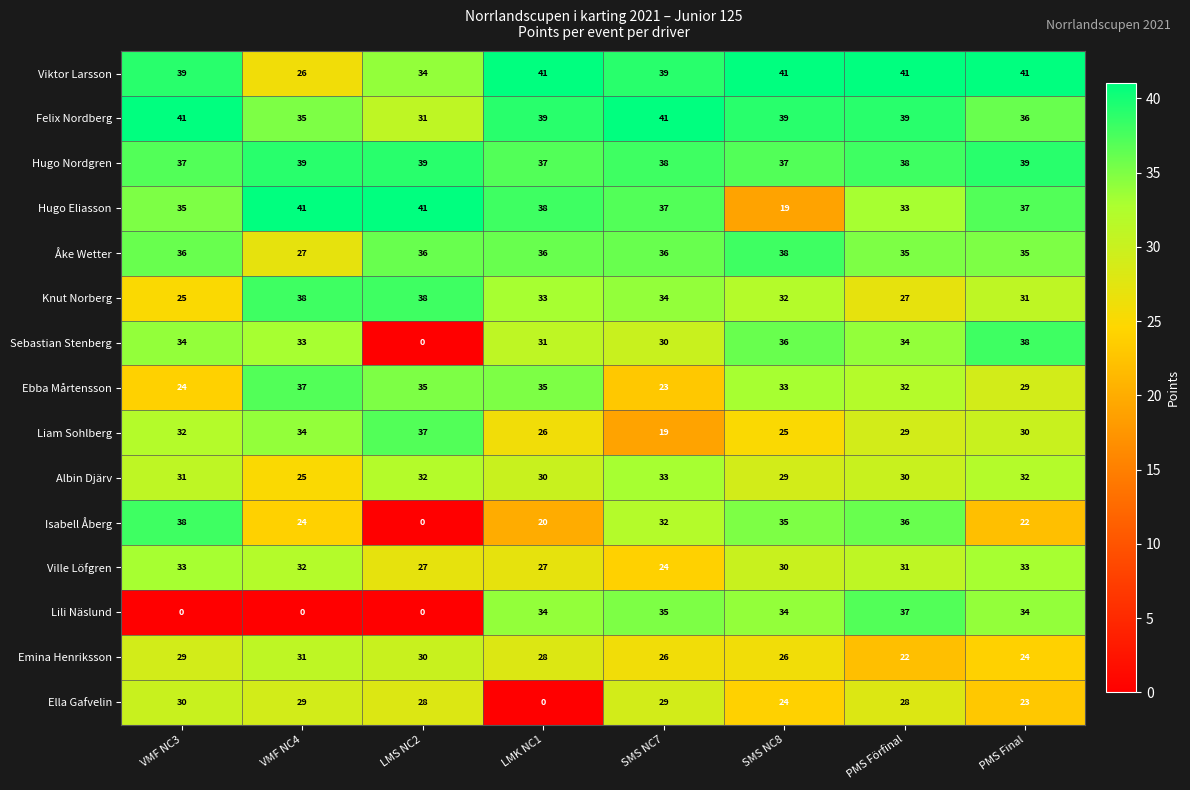

Read the Emina Henriksson value at LMS NC2.

30